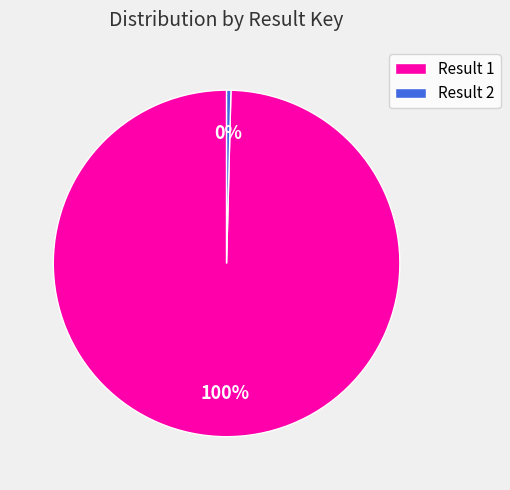

True or false: Result 2 accounts for 12% of the total.

False